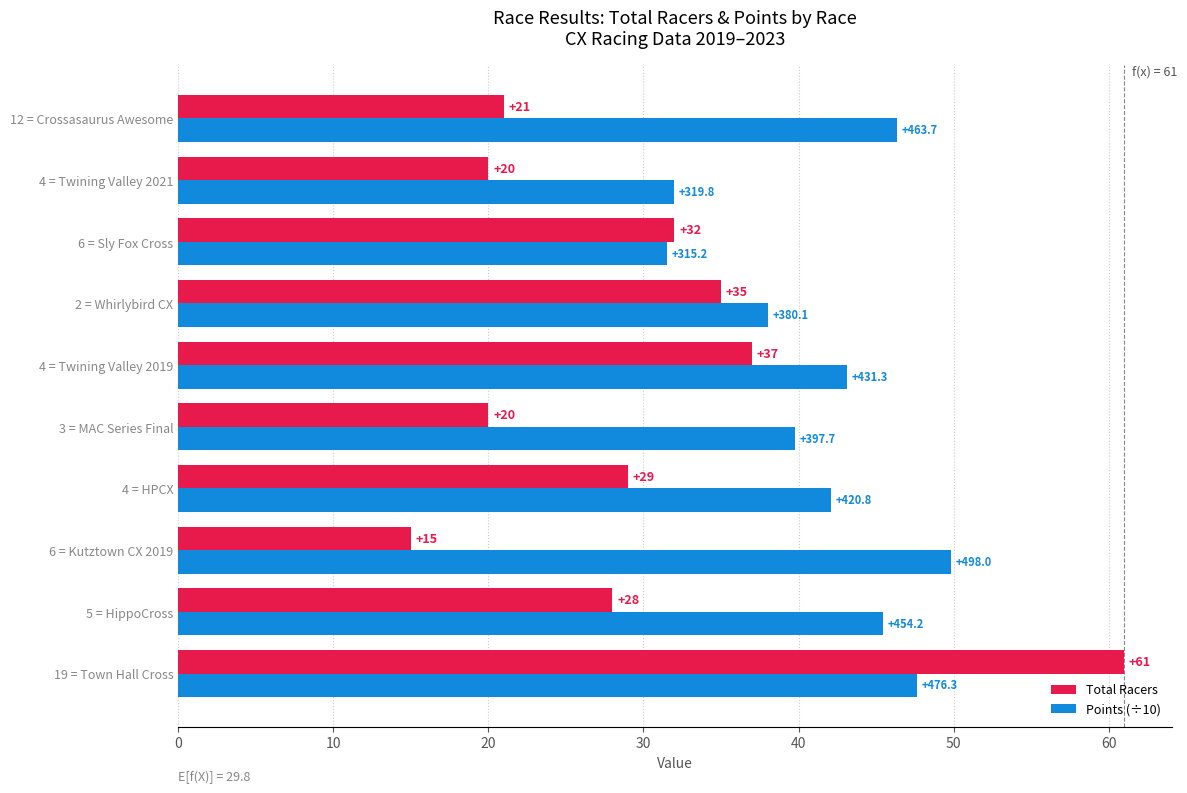

List the series in order of their overall mean, lowest first.

Total Racers, Points (÷10)